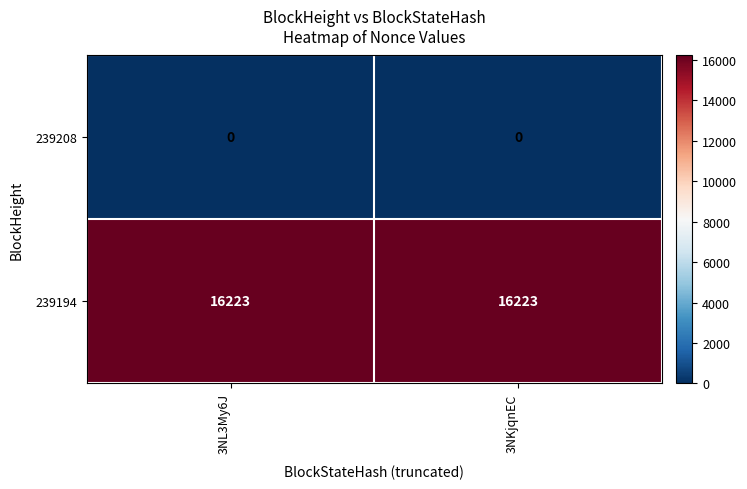

At 3NKjqnEC, list the series in order from smallest to largest.

239208, 239194